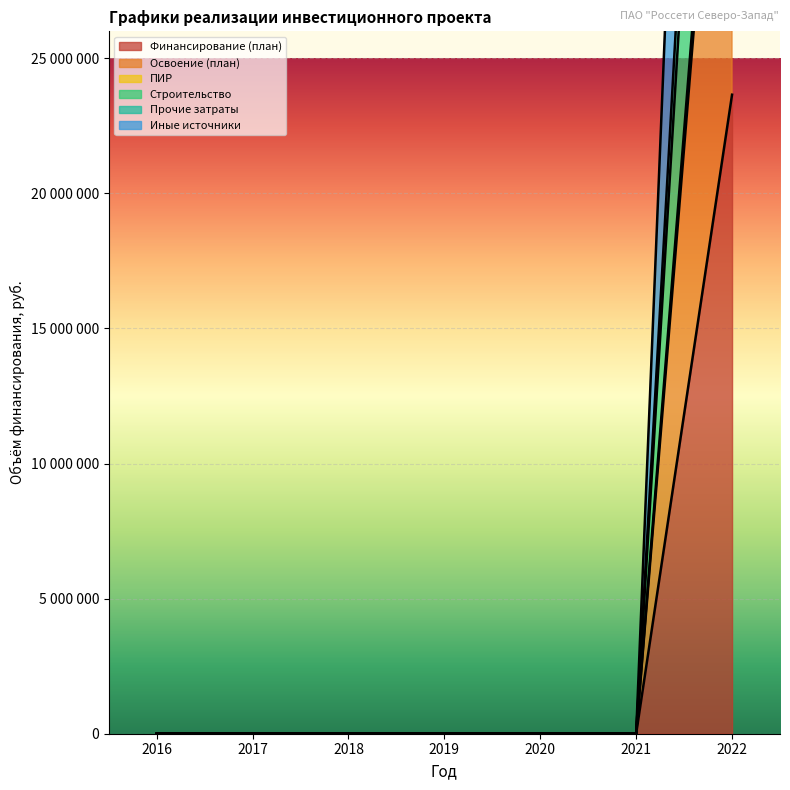

Reading left to right, what are all the values shown in this chart?

Финансирование (план): 2016=0	2017=0	2018=0	2019=0	2020=0	2021=0	2022=23654400
Освоение (план): 2016=0	2017=0	2018=0	2019=0	2020=0	2021=0	2022=43366400
ПИР: 2016=0	2017=0	2018=0	2019=0	2020=0	2021=0	2022=58604400
Строительство: 2016=0	2017=0	2018=0	2019=0	2020=0	2021=0	2022=44625400
Прочие затраты: 2016=0	2017=0	2018=0	2019=0	2020=0	2021=0	2022=63078400
Иные источники: 2016=0	2017=0	2018=0	2019=0	2020=0	2021=0	2022=86732800